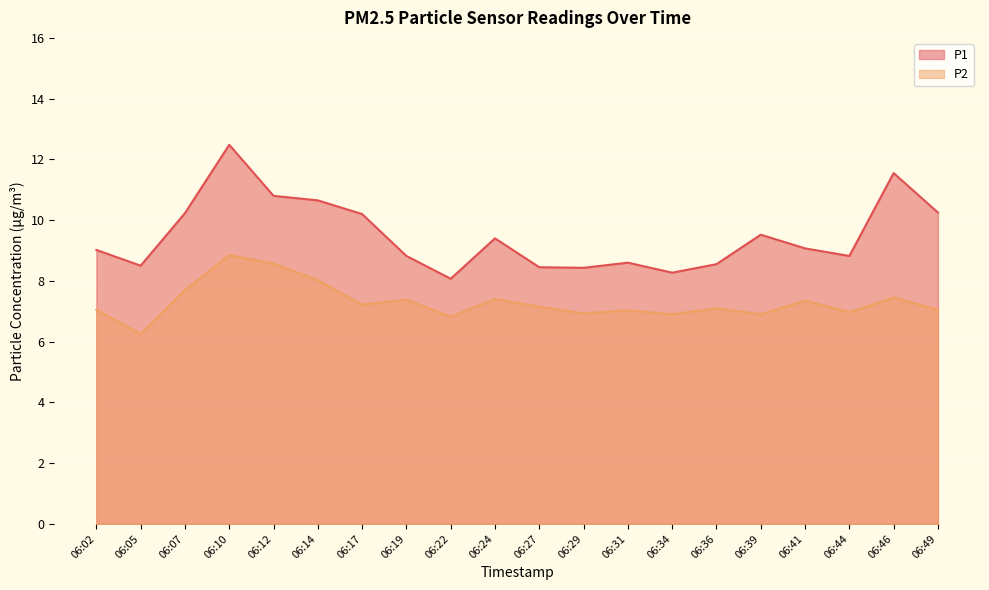

How many values in the P1 series are below 9?

9